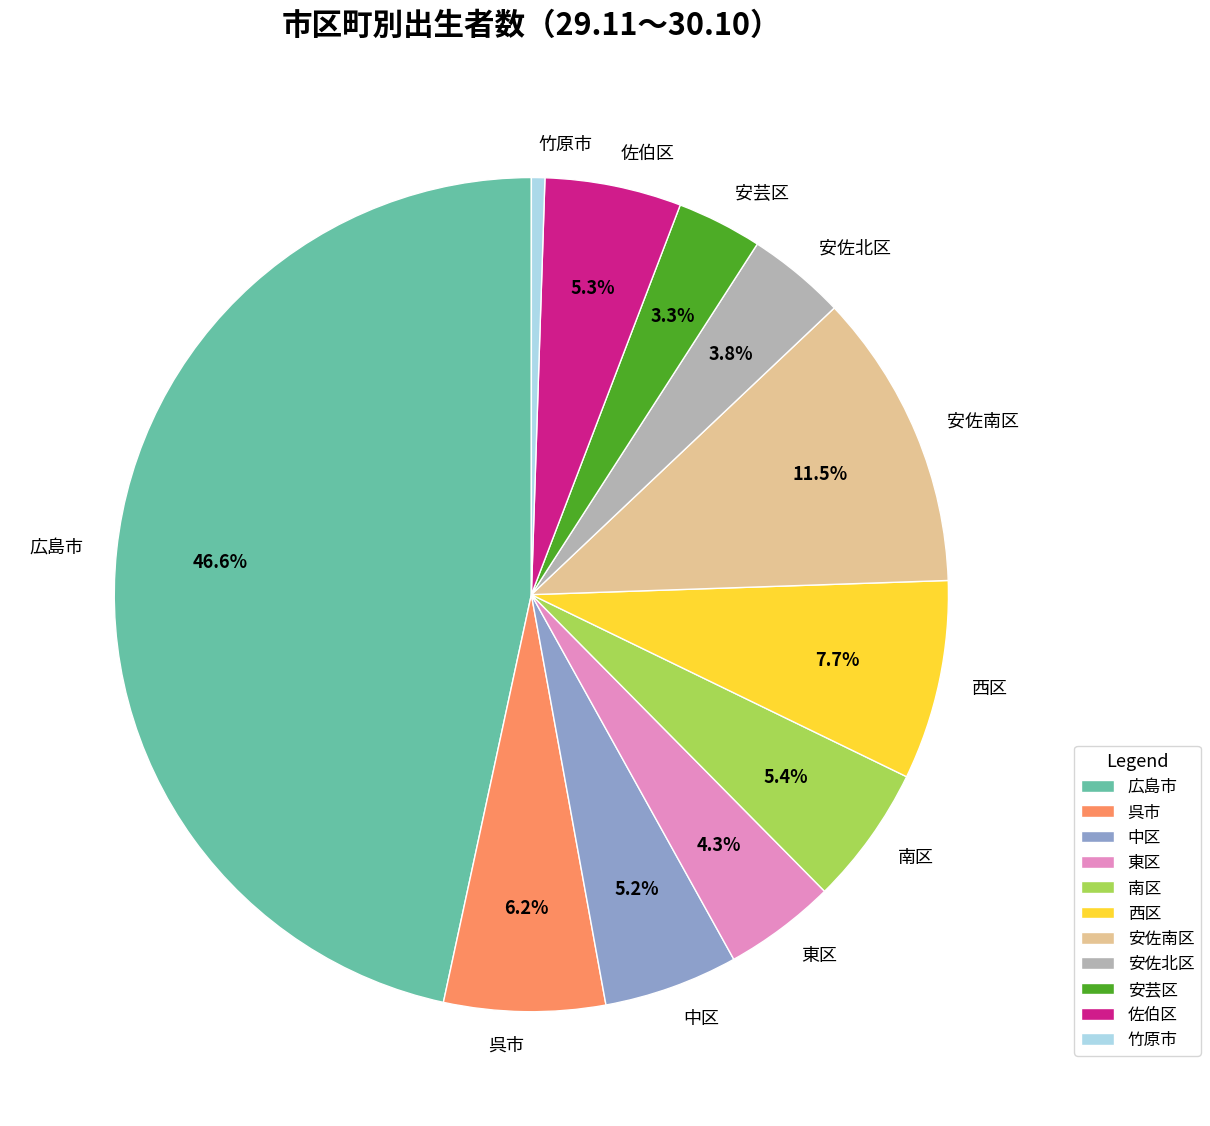

How many segments does this pie chart have?

11